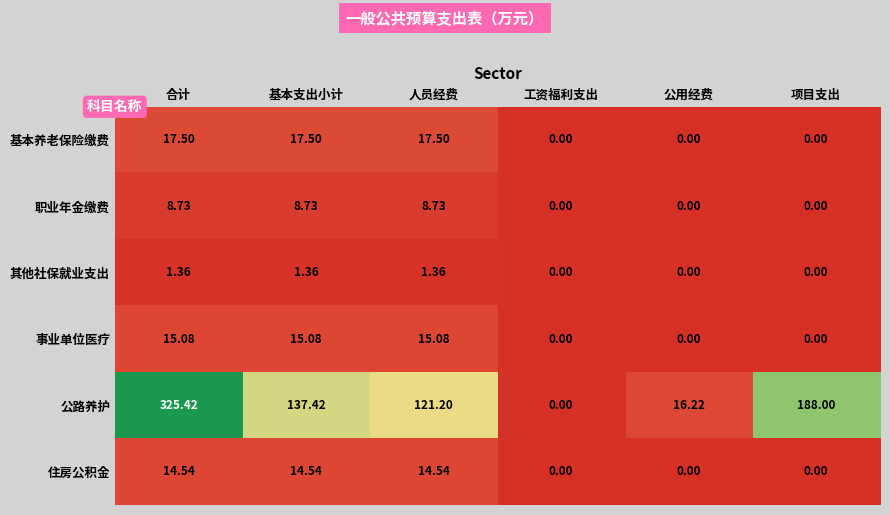

Is the value of 职业年金缴费 at 公用经费 greater than the value of 住房公积金 at 基本支出小计?

No